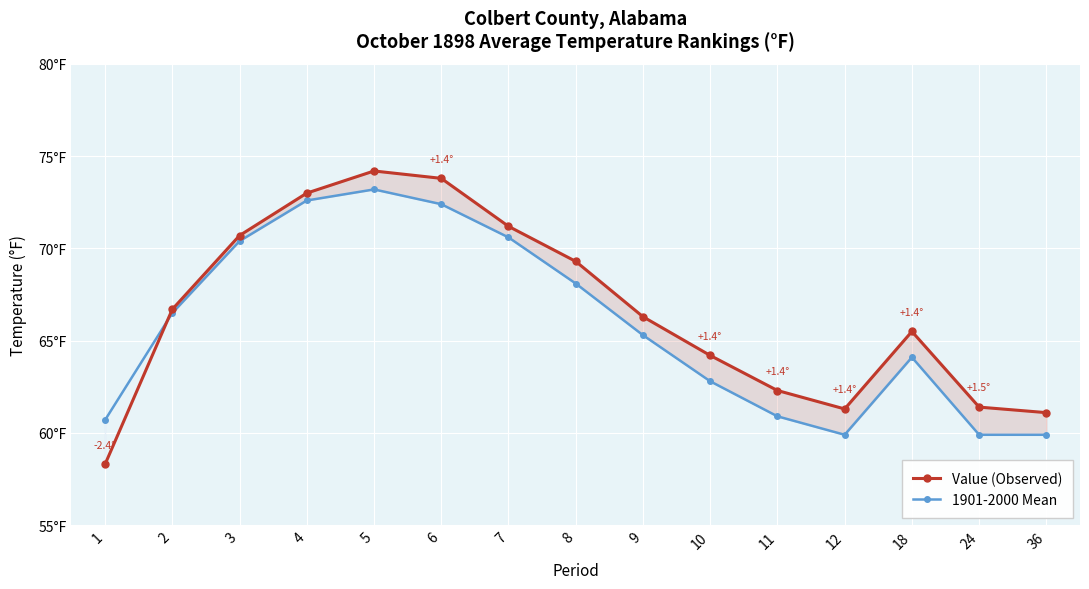

What is the difference between the Value (Observed) values at 9 and 4?

6.7